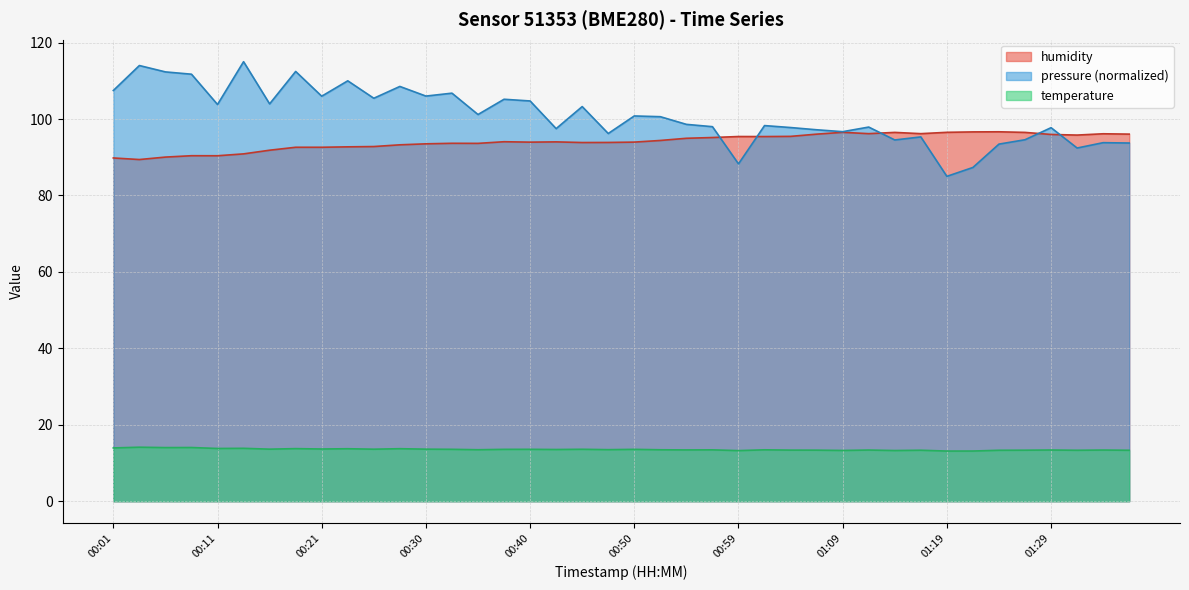

List the series in order of their peak value, lowest first.

temperature, humidity, pressure (normalized)